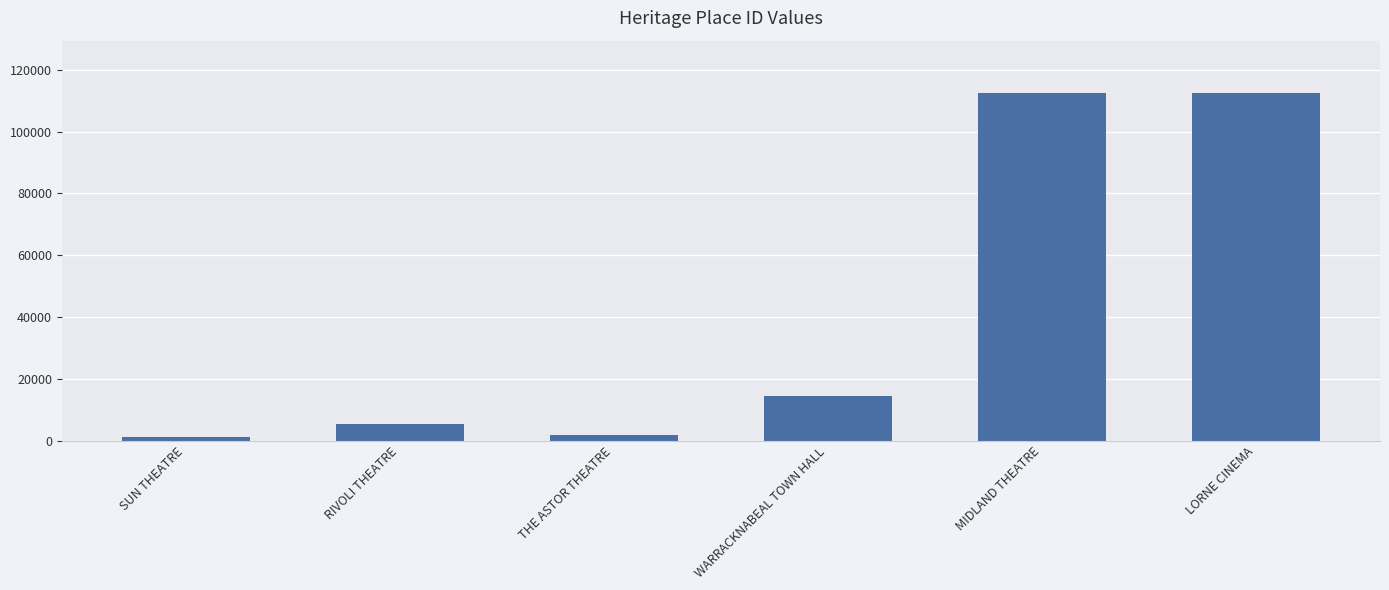

What is the change in value from RIVOLI THEATRE to THE ASTOR THEATRE?

-3593